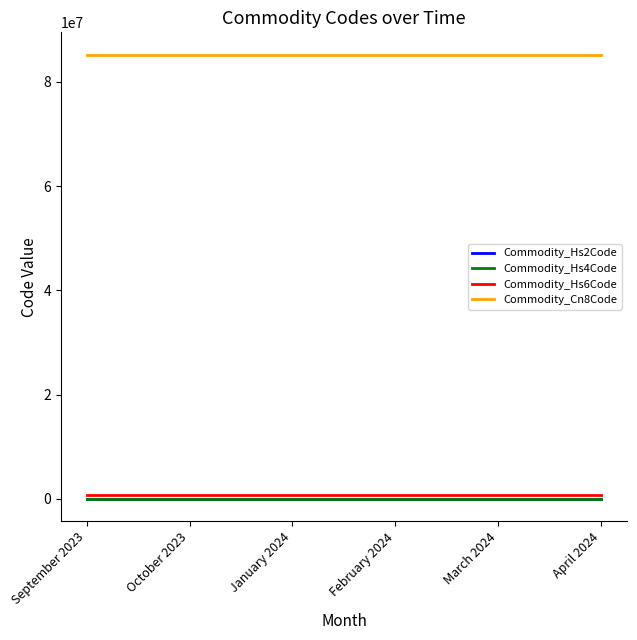

The value of Commodity_Cn8Code at January 2024 is 120688766. True or false?

False